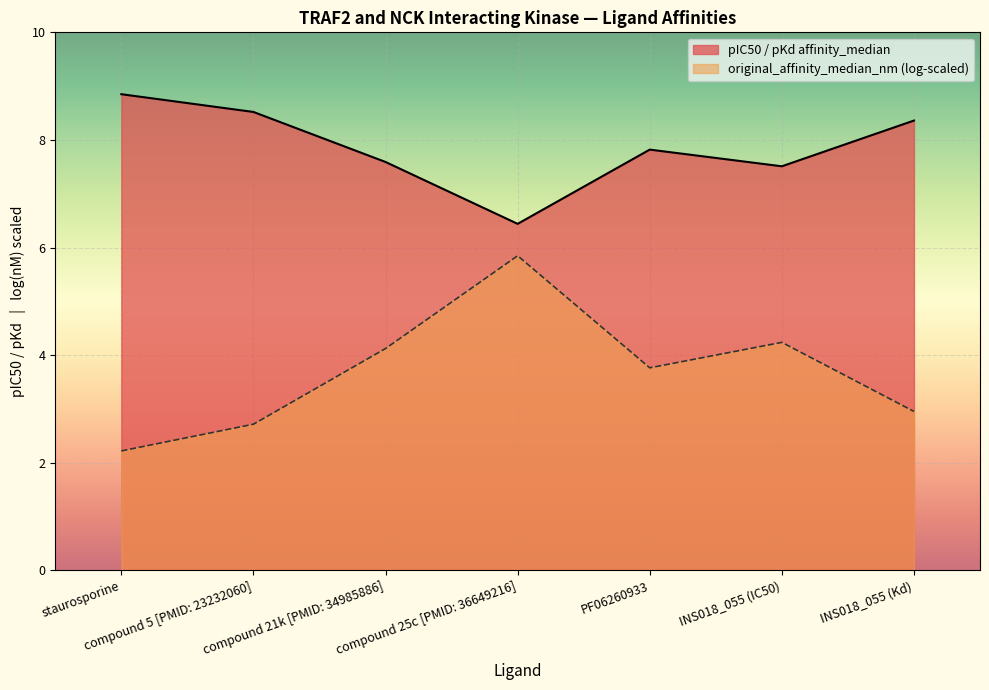

What is the approximate value at INS018_055 (Kd)?

8.4